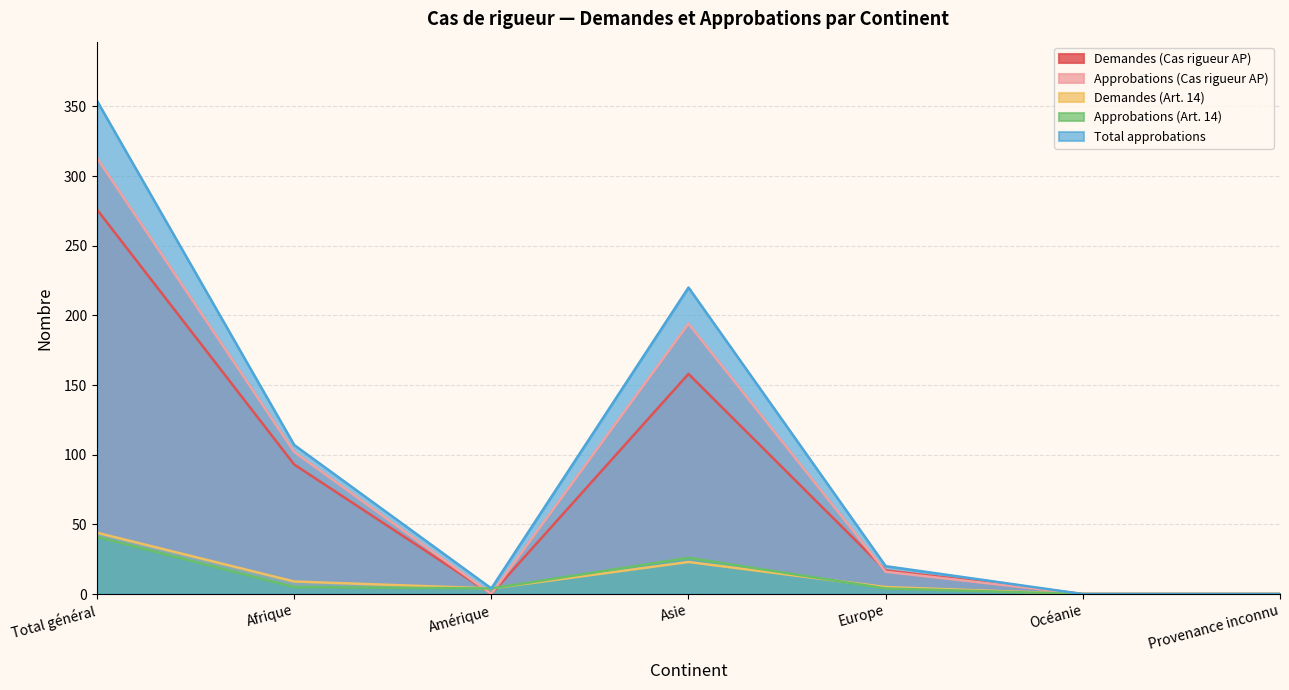

What is the difference between the second highest and second lowest values in the Approbations (Cas rigueur AP) series?

194